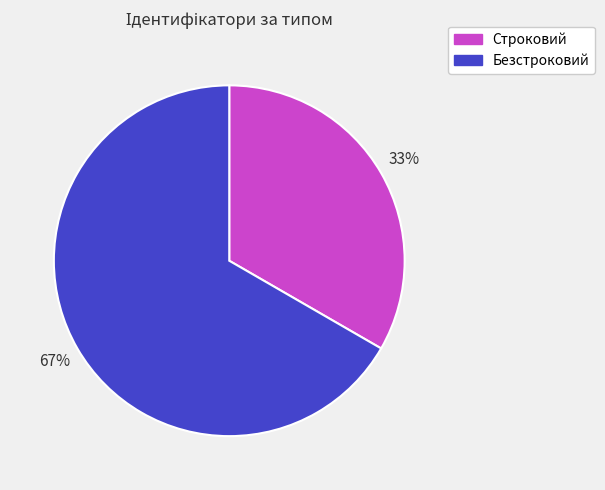

Count the number of slices in the pie.

2